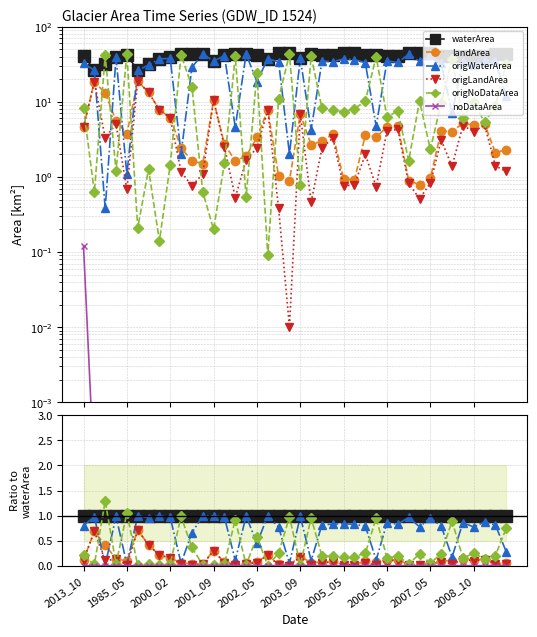

Is it true that origWaterArea equals 0.3 at 18?

False